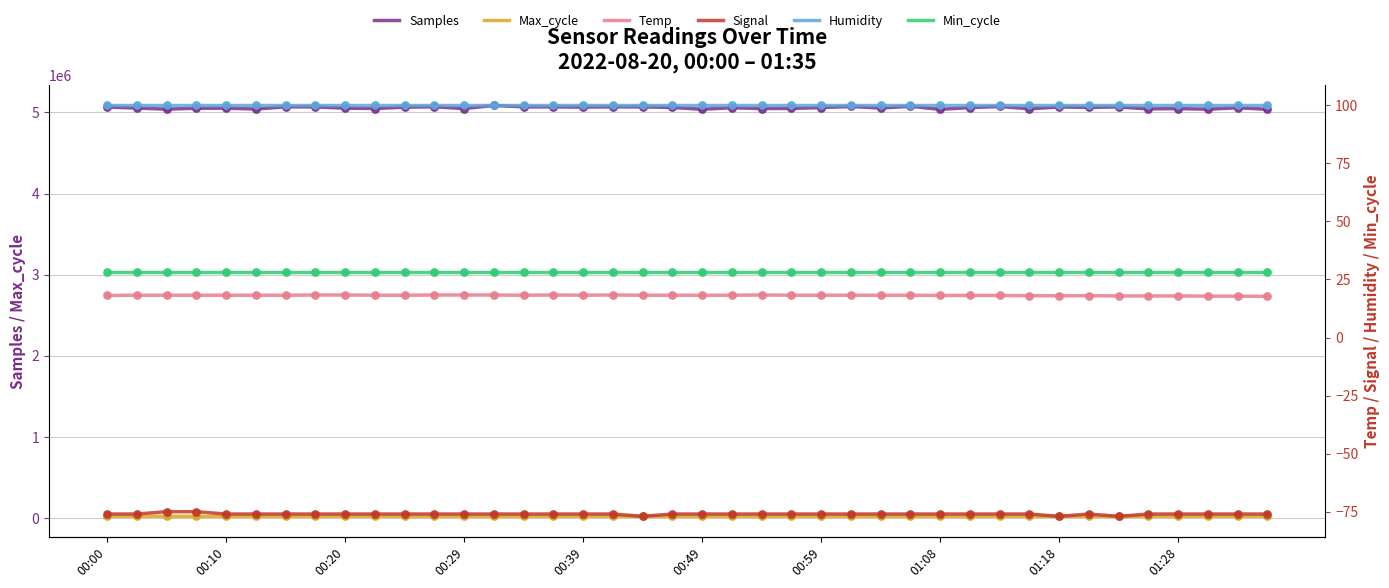

Which series contains the highest Y value?

Samples